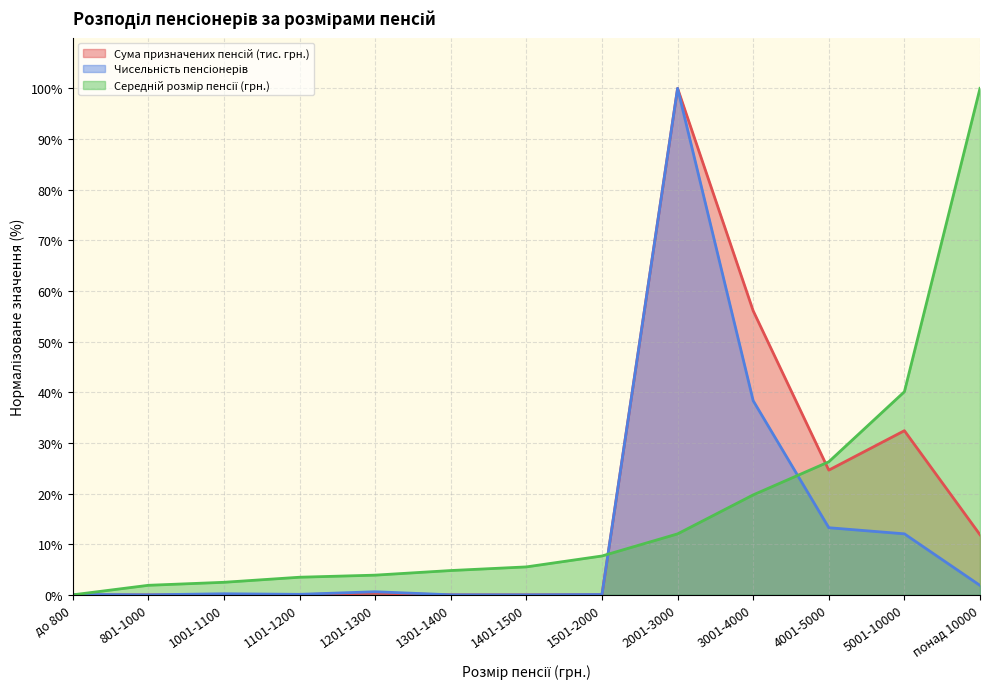

How many times do Середній розмір пенсії (грн.) and Сума призначених пенсій (тис. грн.) cross each other?

3